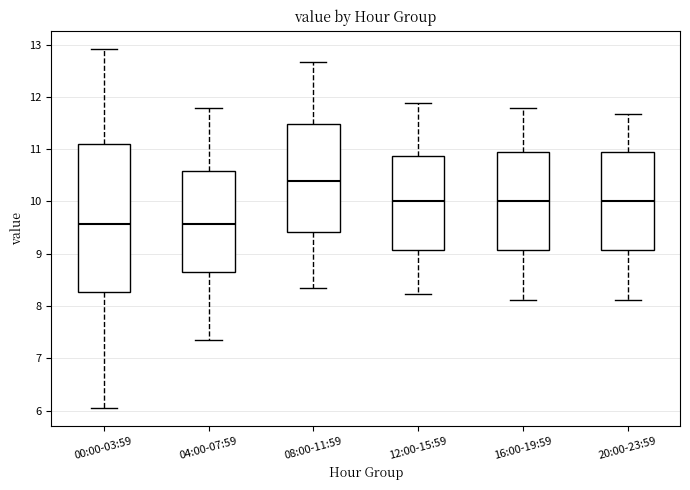

Comparing the boxes themselves (not the whiskers), which one is the tallest?

00:00-03:59